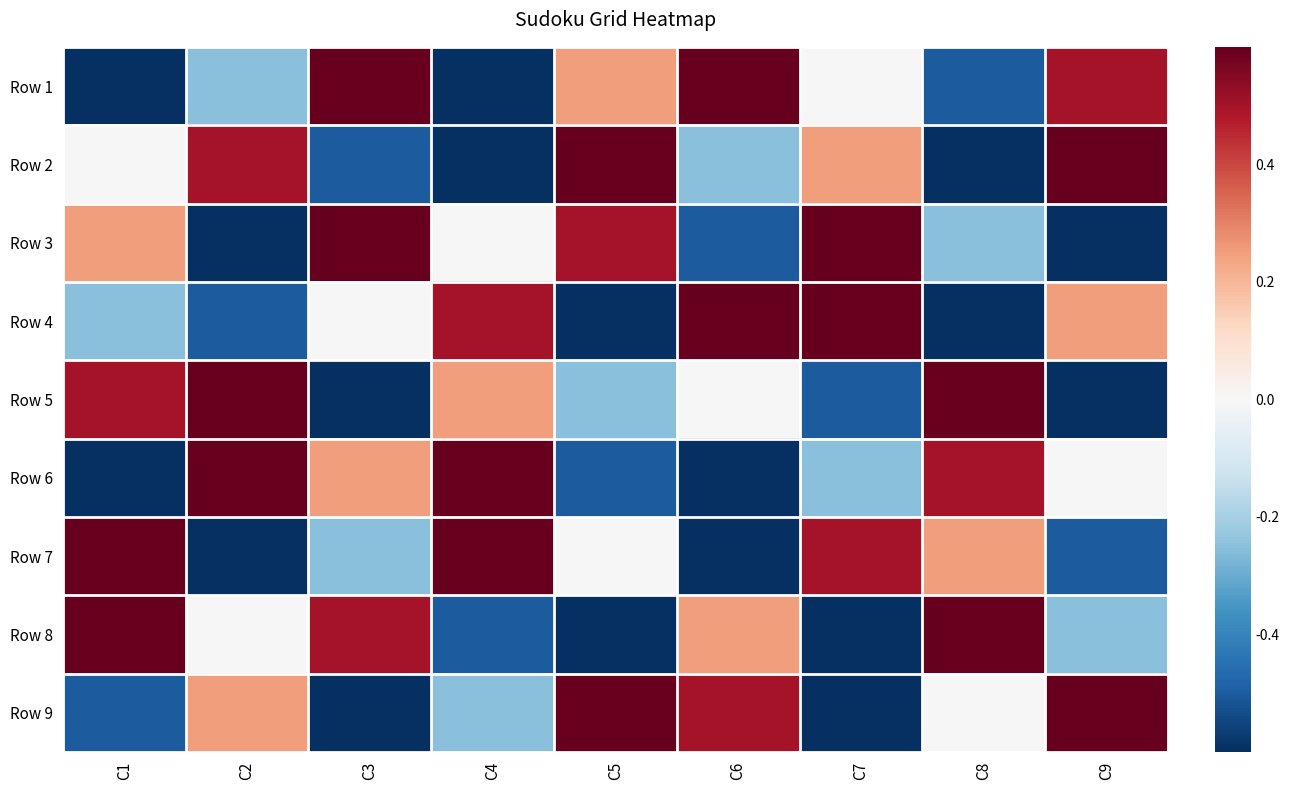

At which category is the sum across all series the highest?

C1